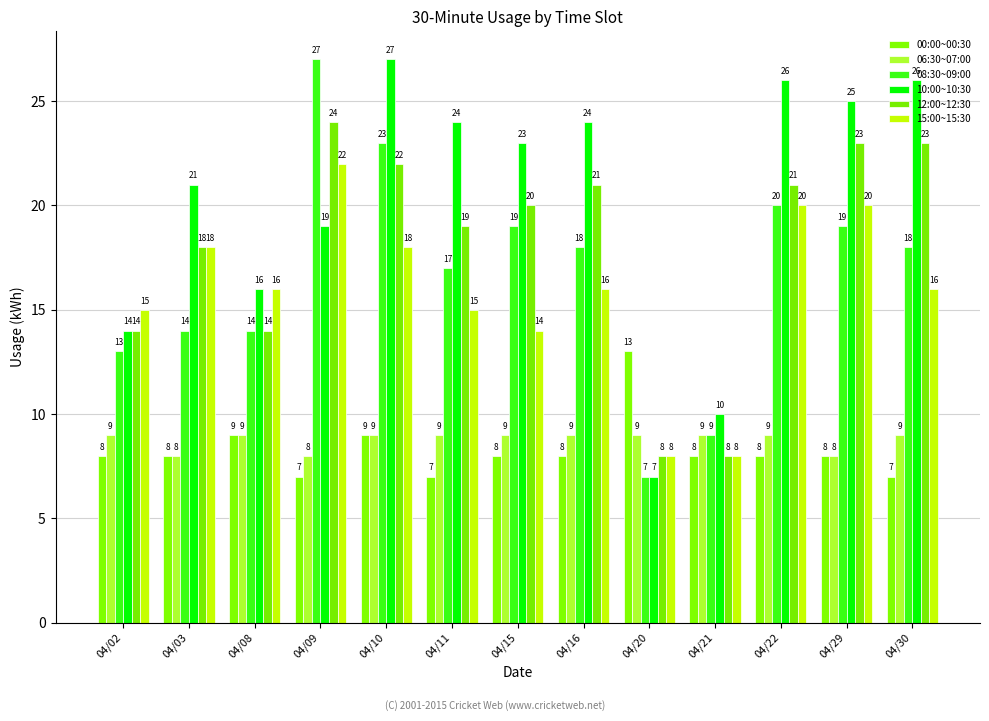

What are all the series names shown in the legend?

00:00~00:30, 06:30~07:00, 08:30~09:00, 10:00~10:30, 12:00~12:30, 15:00~15:30